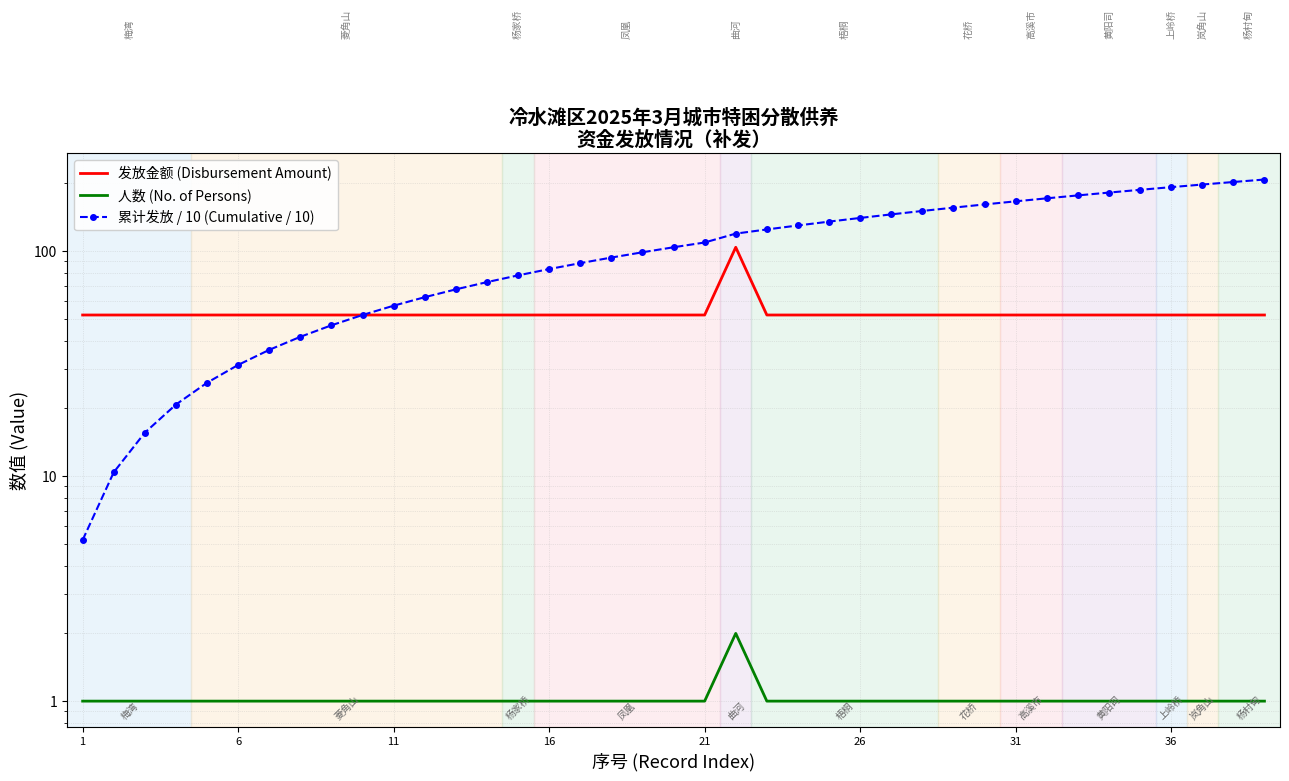

What is the value of the 发放金额 (Disbursement Amount) point at the 6th from the left?

52.0